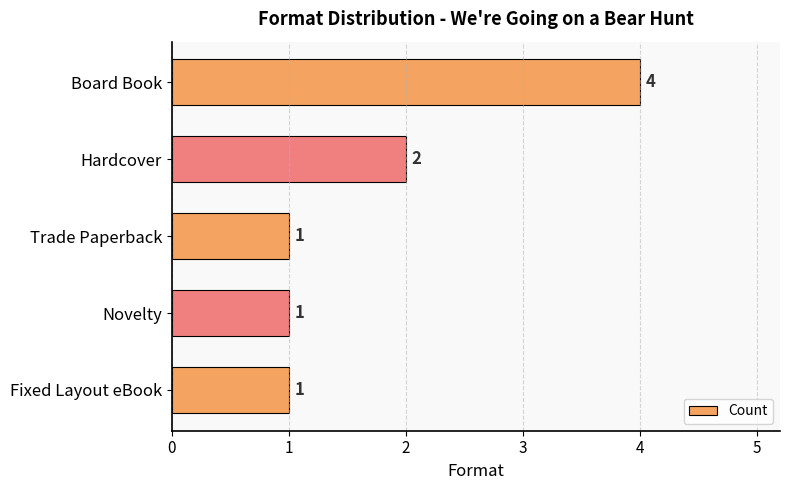

True or false: the data shows 1 at Hardcover.

False